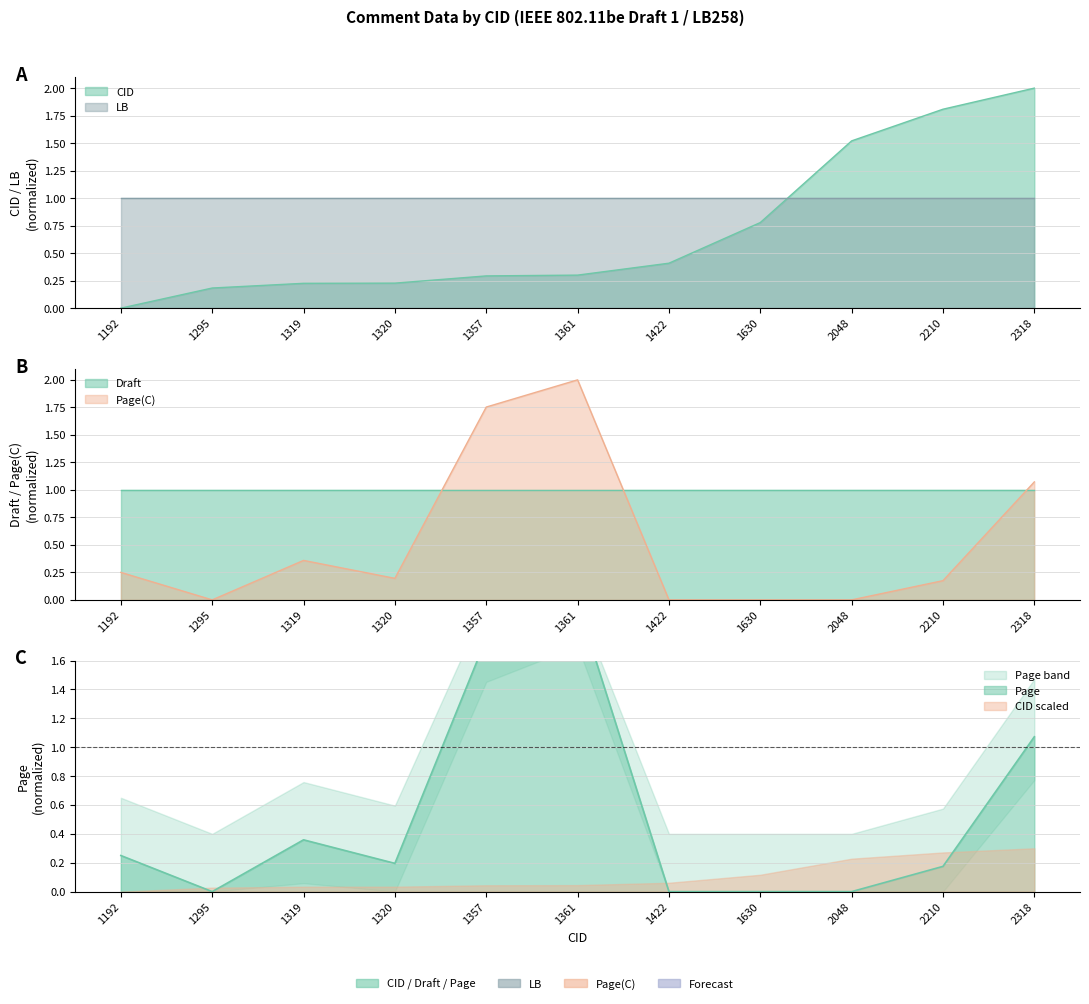

How many positive values does the CID series have?

10